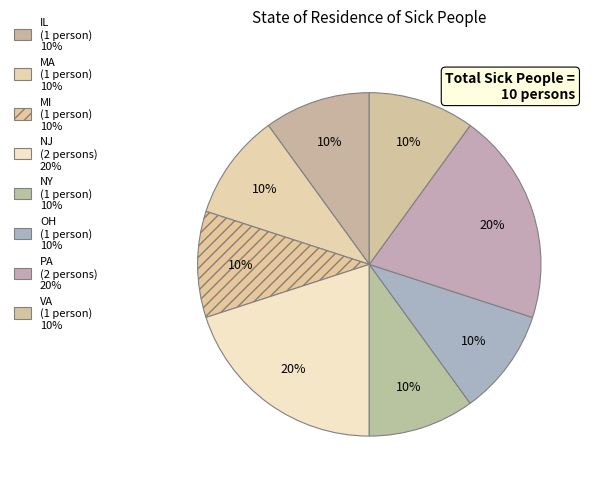

What percentage is the VA slice, to the nearest percent?

10%